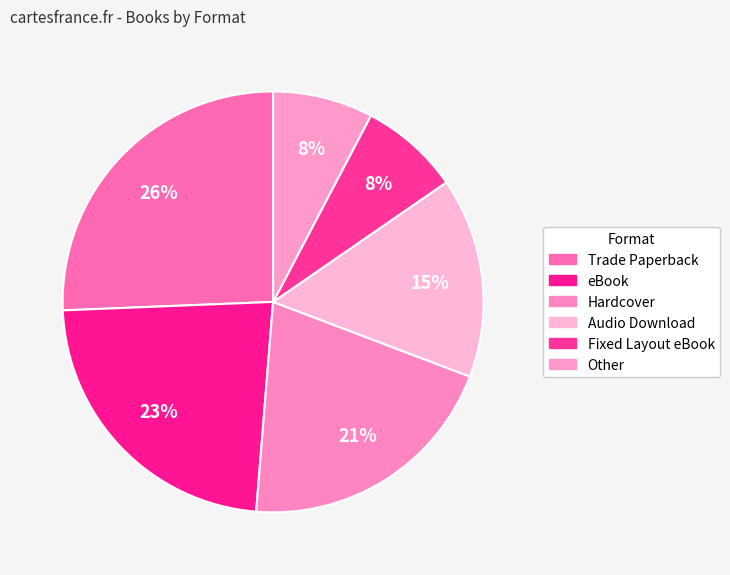

Is there any slice that represents more than half of the pie?

No